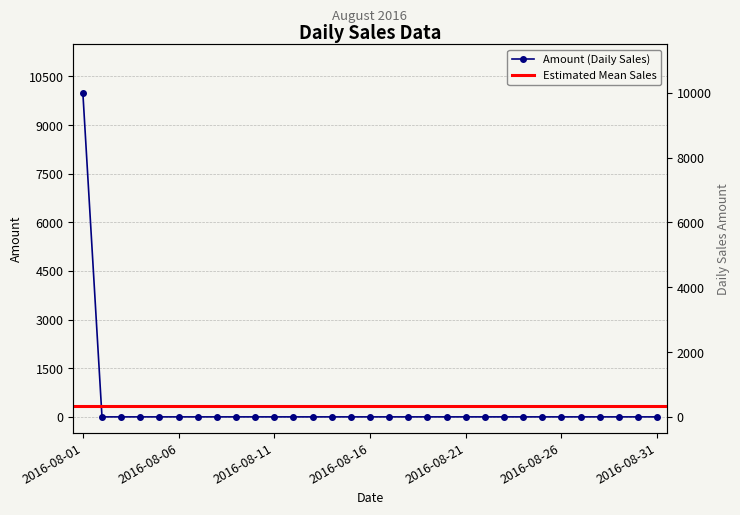

List the labels in order of value, smallest first.

2016-08-02, 2016-08-03, 2016-08-04, 2016-08-05, 2016-08-06, 2016-08-07, 2016-08-08, 2016-08-09, 2016-08-10, 2016-08-11, 2016-08-12, 2016-08-13, 2016-08-14, 2016-08-15, 2016-08-16, 2016-08-17, 2016-08-18, 2016-08-19, 2016-08-20, 2016-08-21, 2016-08-22, 2016-08-23, 2016-08-24, 2016-08-25, 2016-08-26, 2016-08-27, 2016-08-28, 2016-08-29, 2016-08-30, 2016-08-31, 2016-08-01